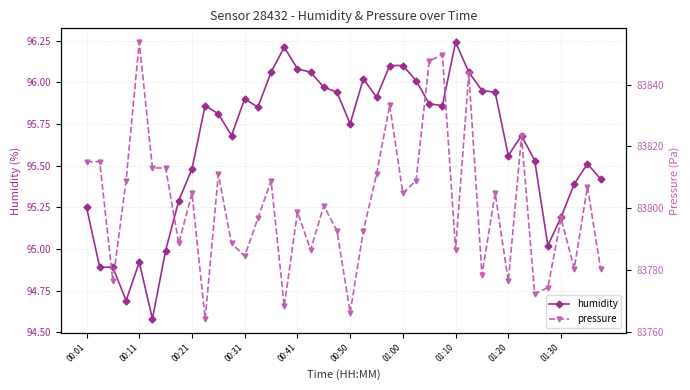

What is the difference between the maximum and minimum values in the humidity series?

1.7